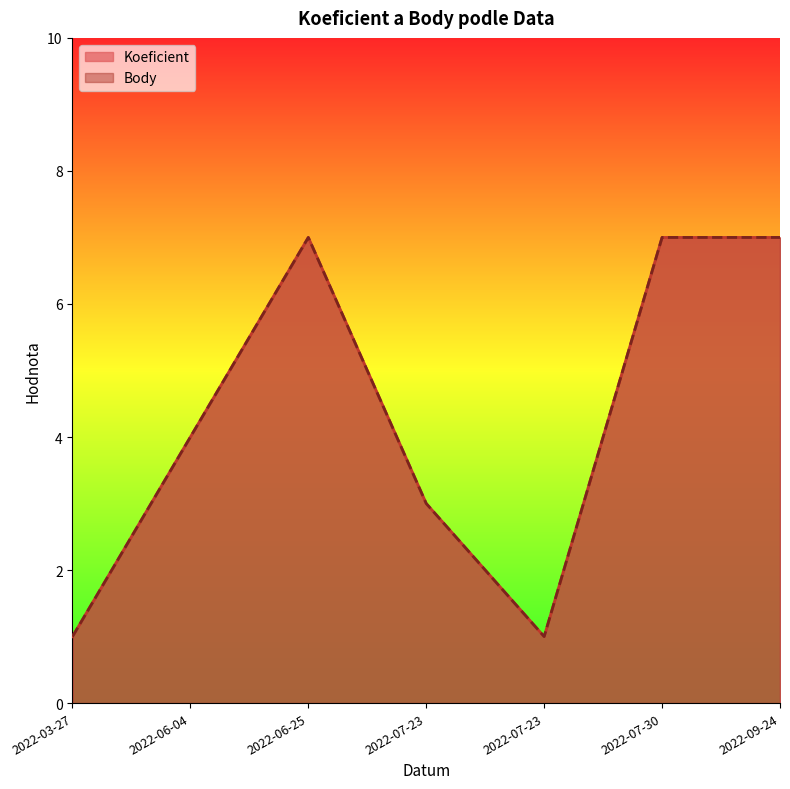

What is the approximate value of Koeficient at 2022-09-24?

7